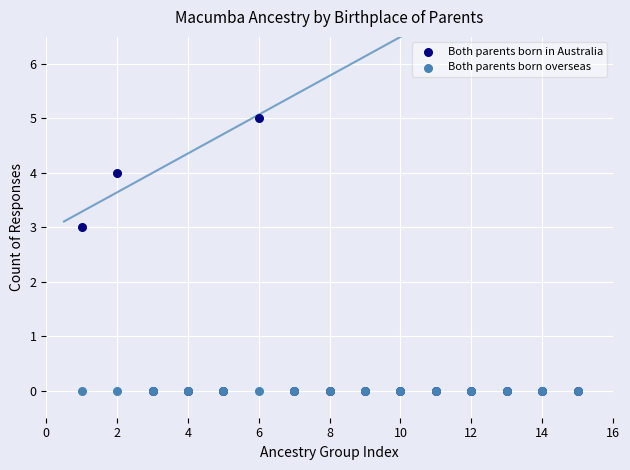

Across all series, what Y value is closest to 2?

3